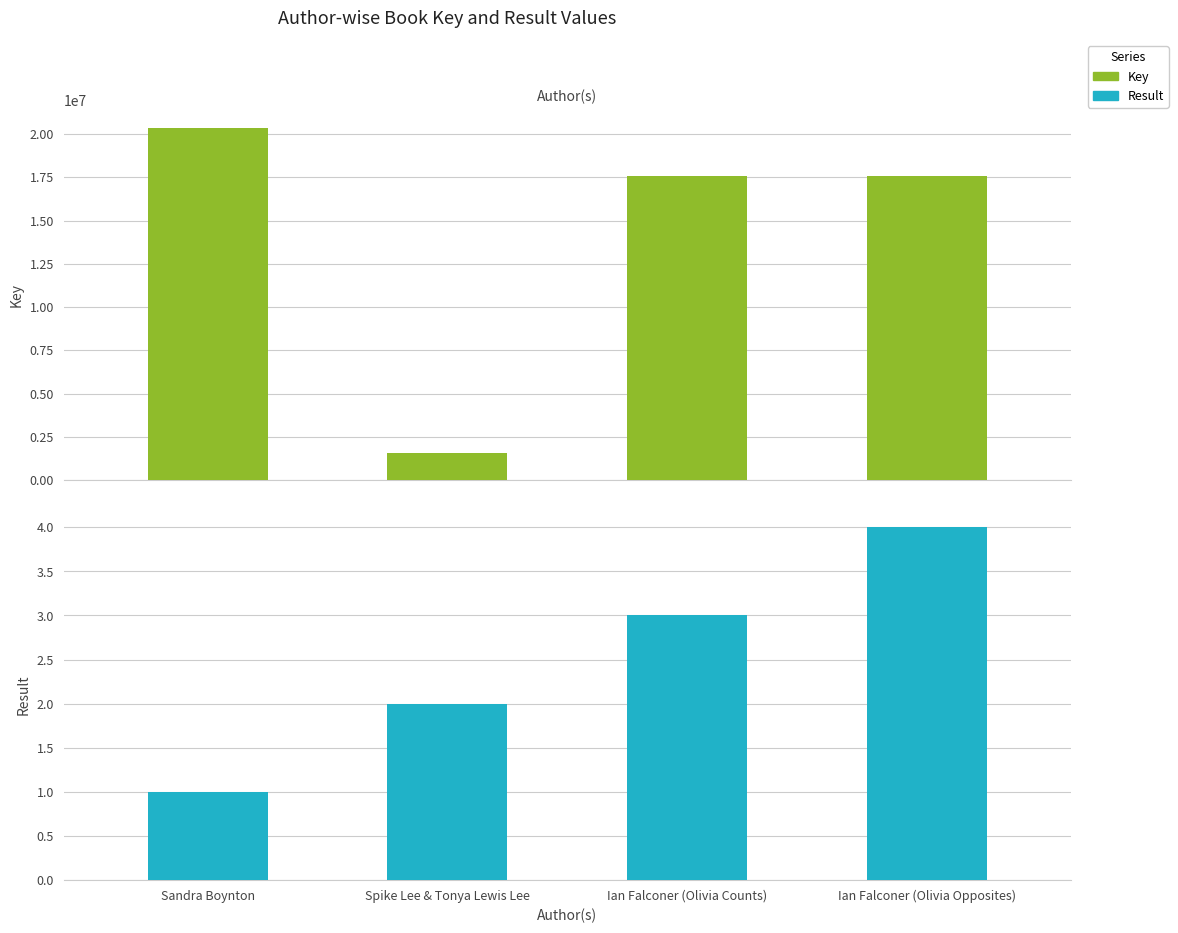

What is the label of the 1st bar from the left?

Sandra Boynton